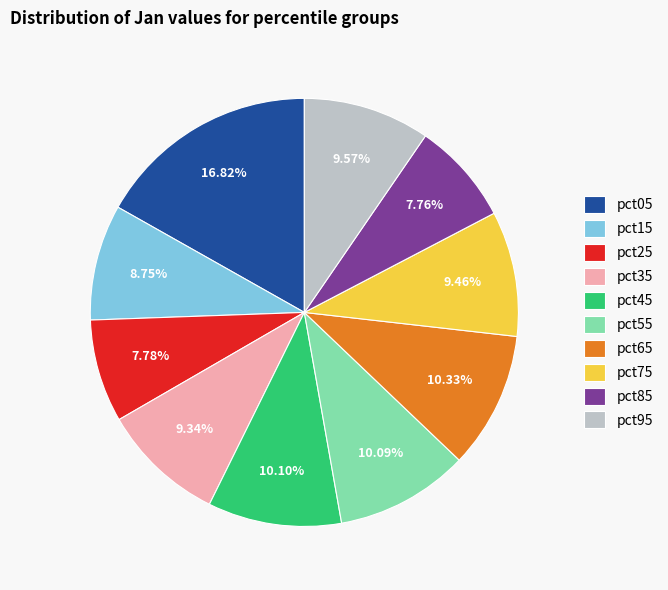

How many segments does this pie chart have?

10